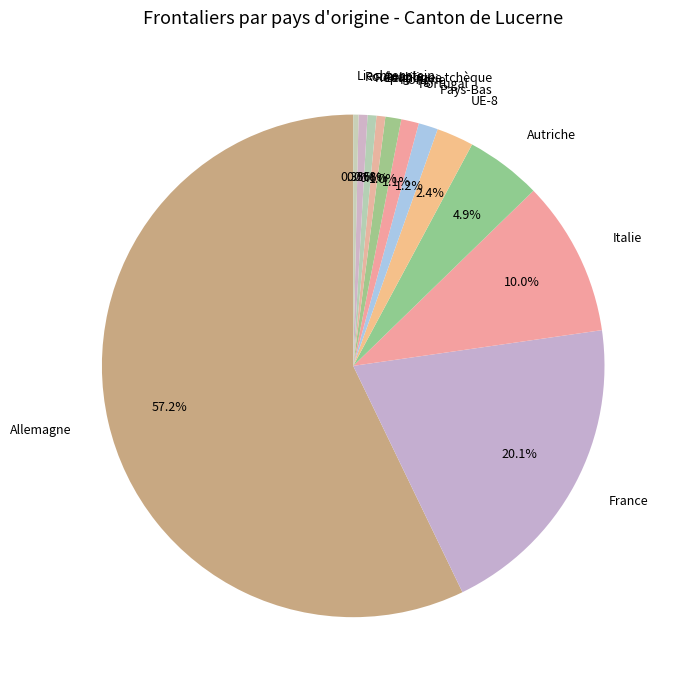

Count the number of slices in the pie.

12